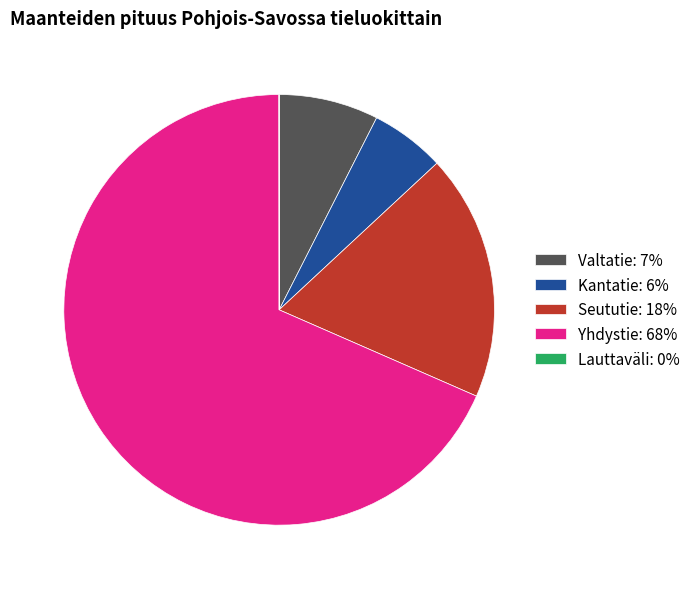

True or false: Valtatie: 7% accounts for 7% of the total.

True